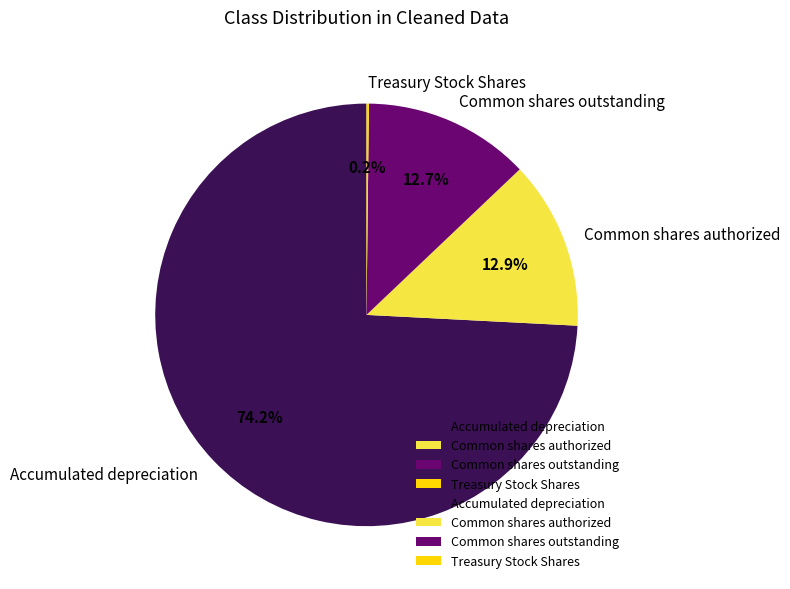

Is it true that Common shares outstanding is 13% of the pie?

True